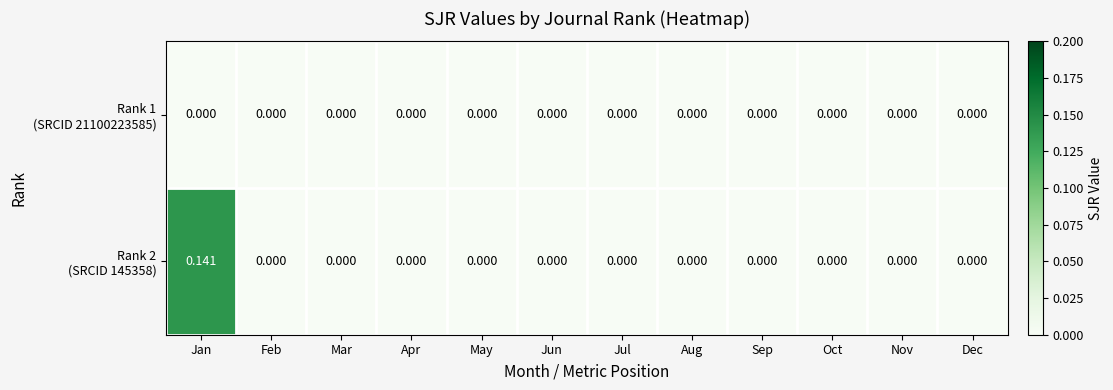

Which label corresponds to the largest value in the chart?

Jan